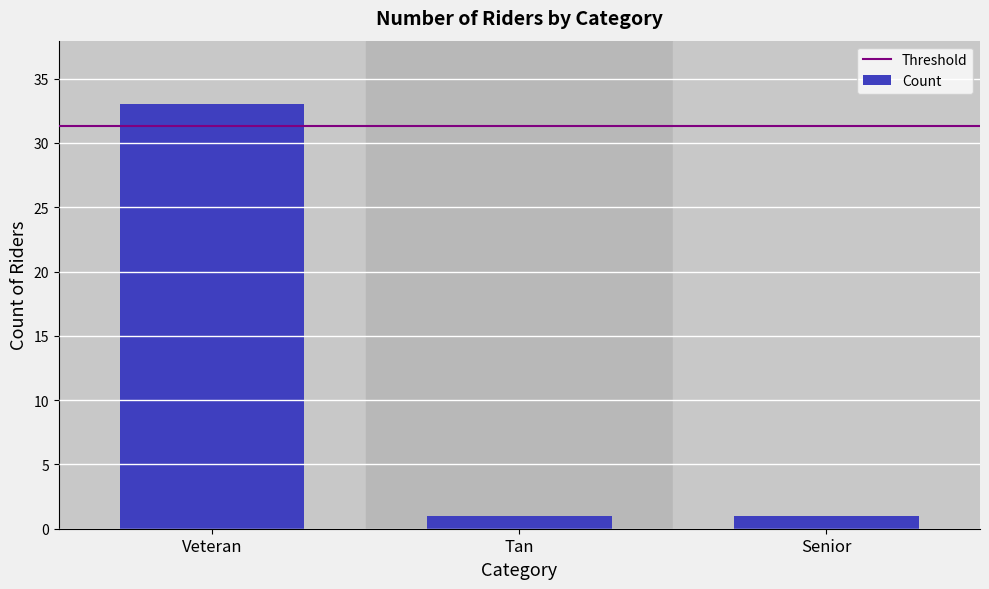

What is the difference between the values at Senior and Veteran?

32